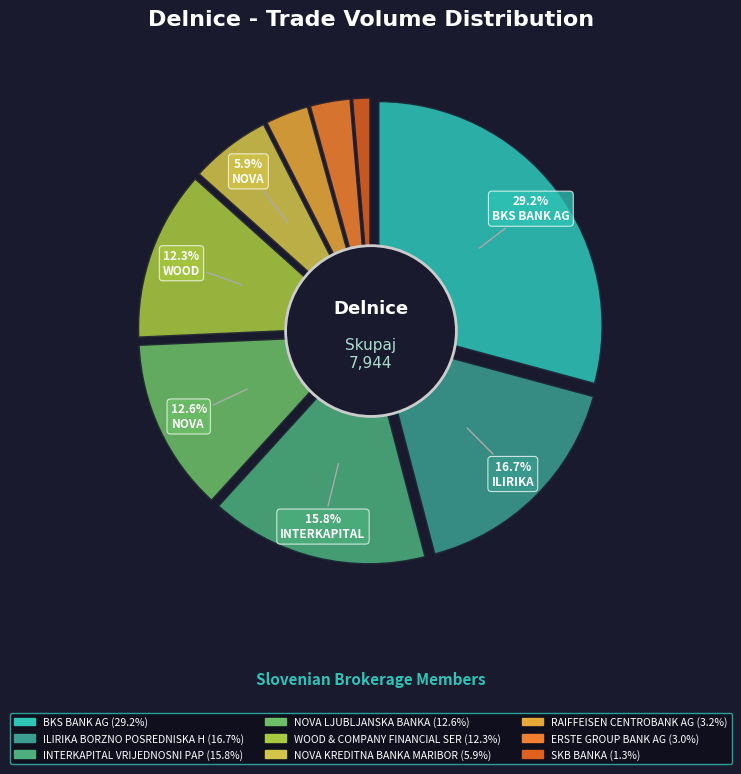

How many segments does this pie chart have?

9